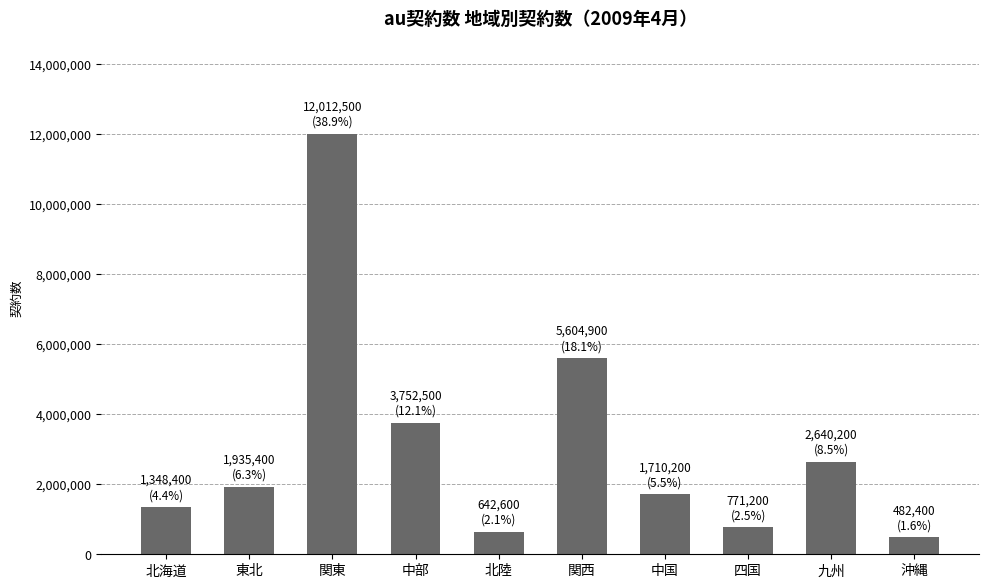

What is the value of the 9th bar from the left?

2640200